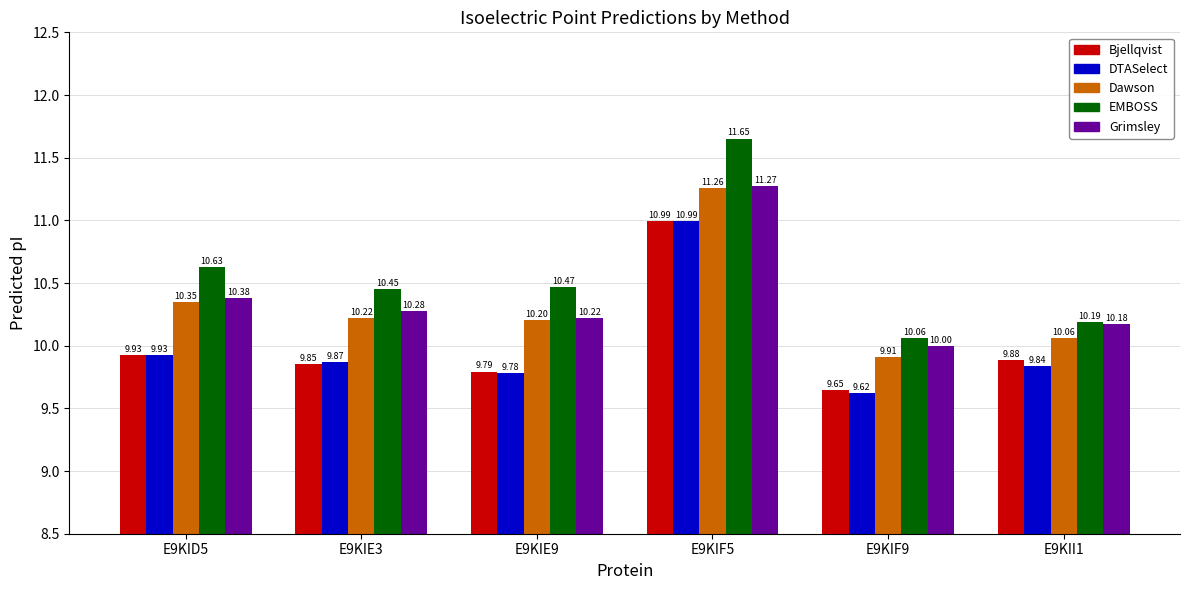

Is it true that Dawson equals 10.1 at E9KII1?

True